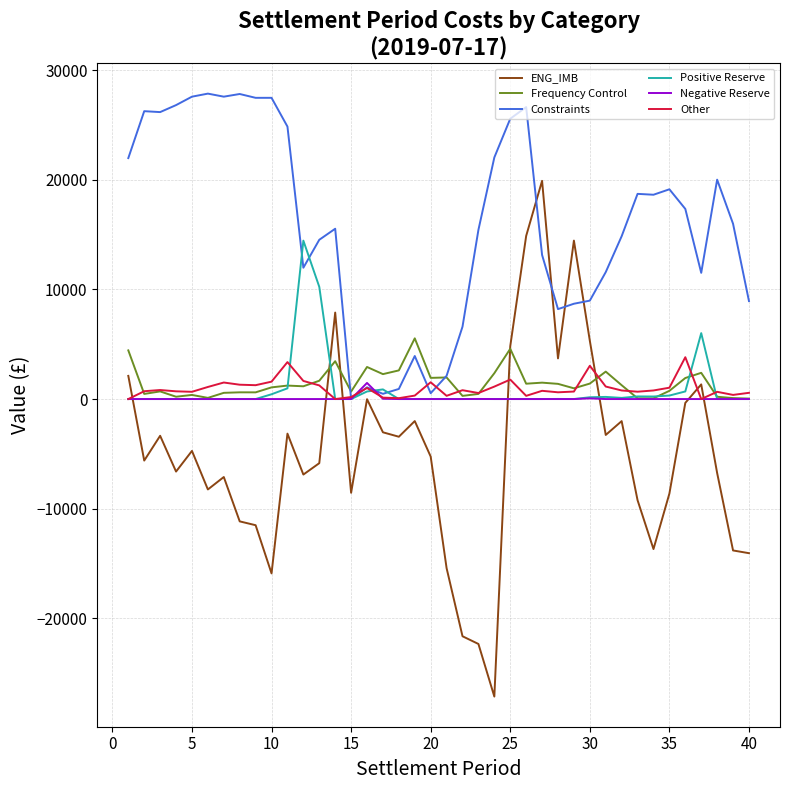

What is the maximum value for ENG_IMB?

19900.6